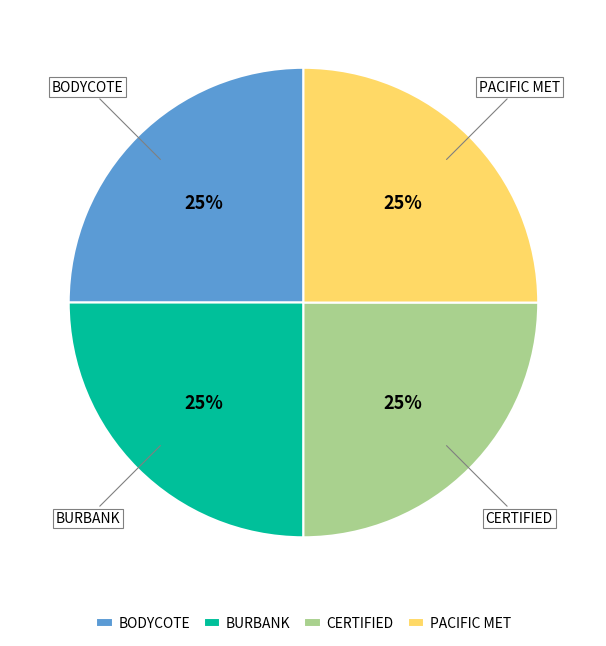

Count the number of slices in the pie.

4